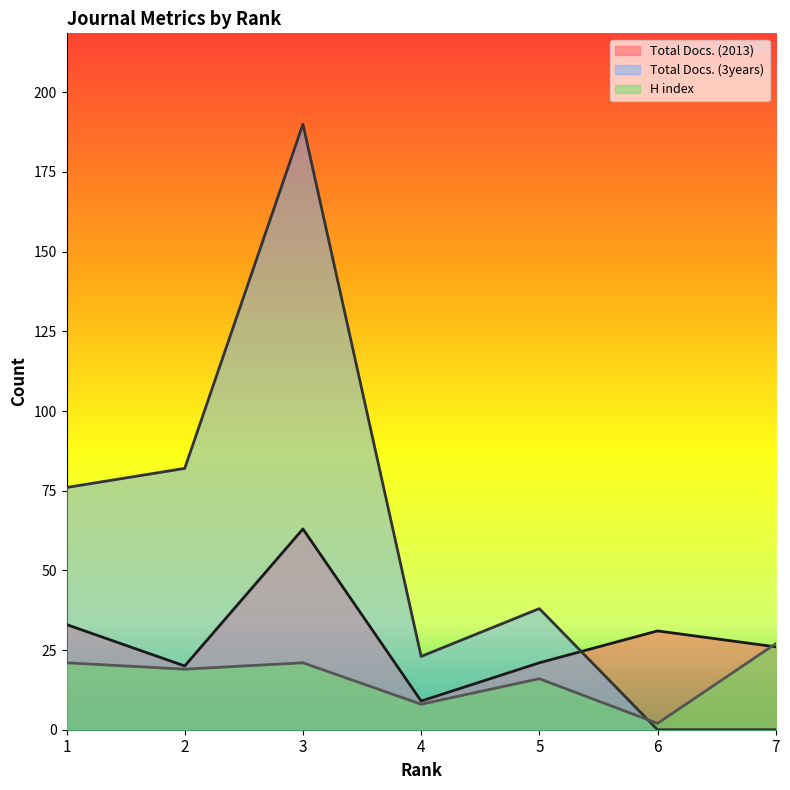

What is the difference between the Total Docs. (2013) values at 7 and 1?

7